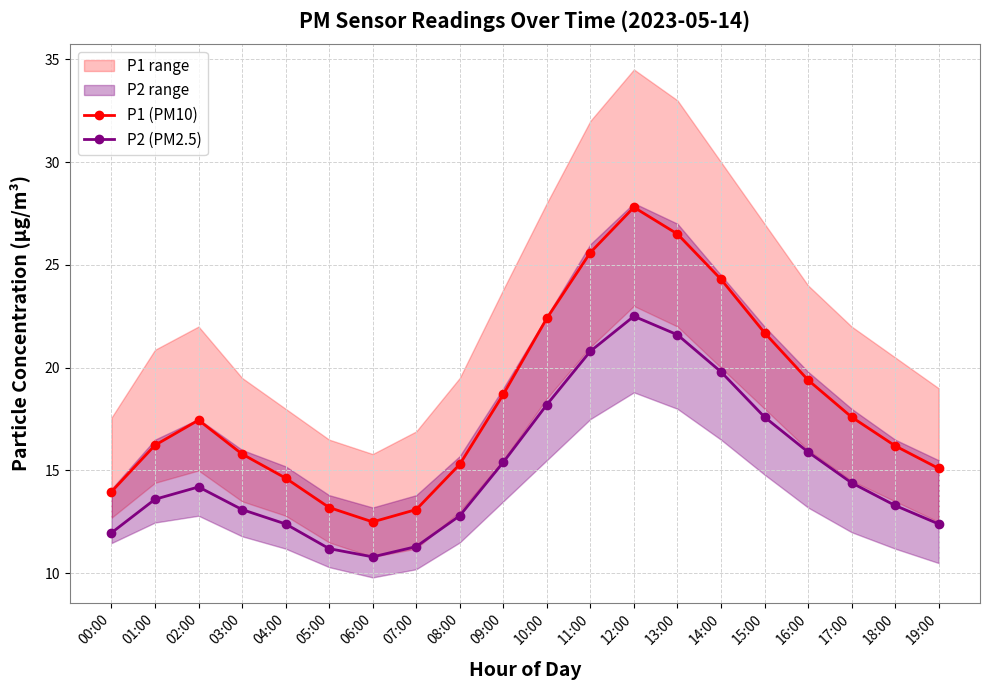

Reading left to right, list all the values displayed in this chart.

P1 (PM10): 00:00=14.0	01:00=16.2	02:00=17.4	03:00=15.8	04:00=14.6	05:00=13.2	06:00=12.5	07:00=13.1	08:00=15.3	09:00=18.7	10:00=22.4	11:00=25.6	12:00=27.8	13:00=26.5	14:00=24.3	15:00=21.7	16:00=19.4	17:00=17.6	18:00=16.2	19:00=15.1
P2 (PM2.5): 00:00=12.0	01:00=13.6	02:00=14.2	03:00=13.1	04:00=12.4	05:00=11.2	06:00=10.8	07:00=11.3	08:00=12.8	09:00=15.4	10:00=18.2	11:00=20.8	12:00=22.5	13:00=21.6	14:00=19.8	15:00=17.6	16:00=15.9	17:00=14.4	18:00=13.3	19:00=12.4